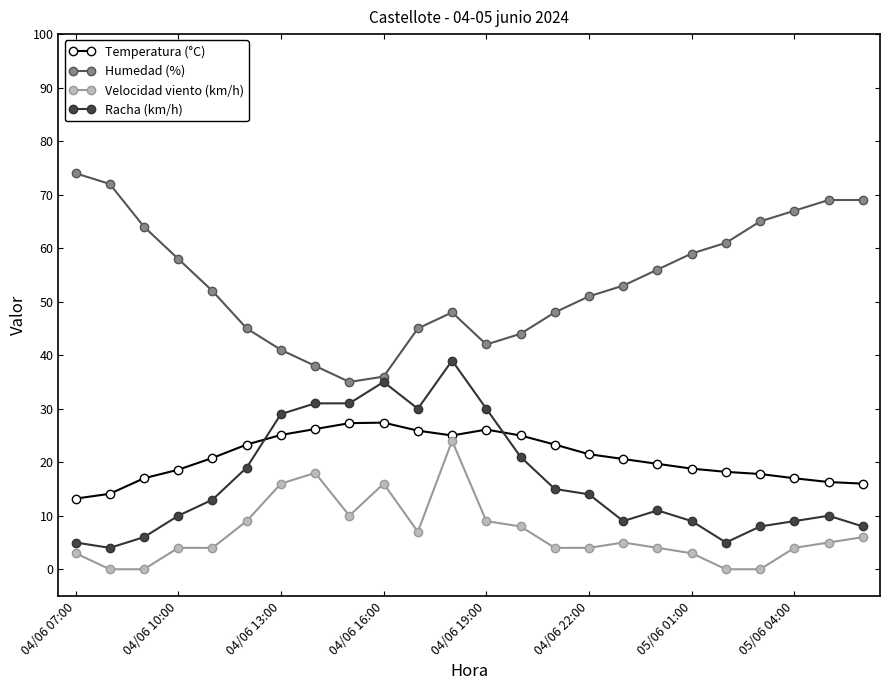

True or false: Humedad (%) and Velocidad viento (km/h) intersect in this chart.

False